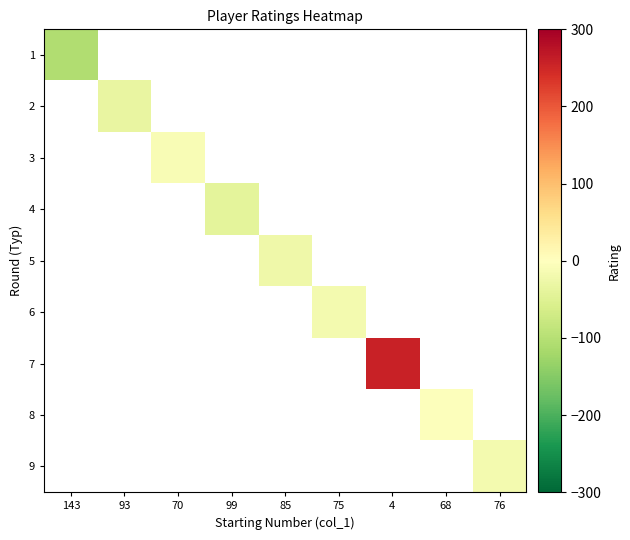

Is the value of 5 at 70 greater than the value of 2 at 85?

No